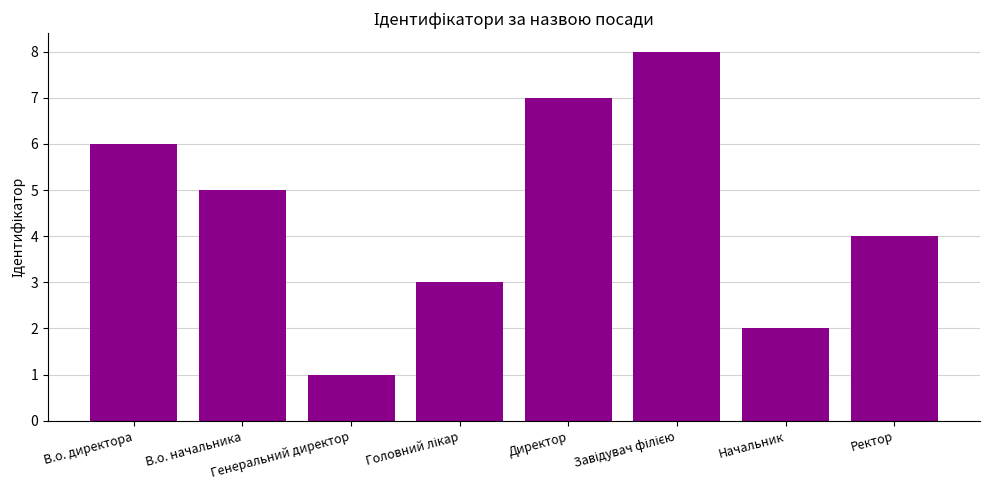

What is the label of the 7th bar from the right?

В.о. начальника